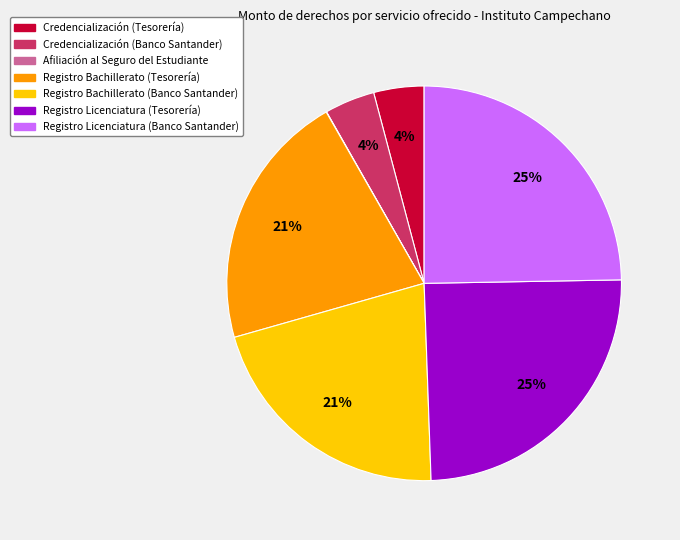

Is the sum of Credencialización (Tesorería) and Registro Licenciatura (Banco Santander) greater than half?

No